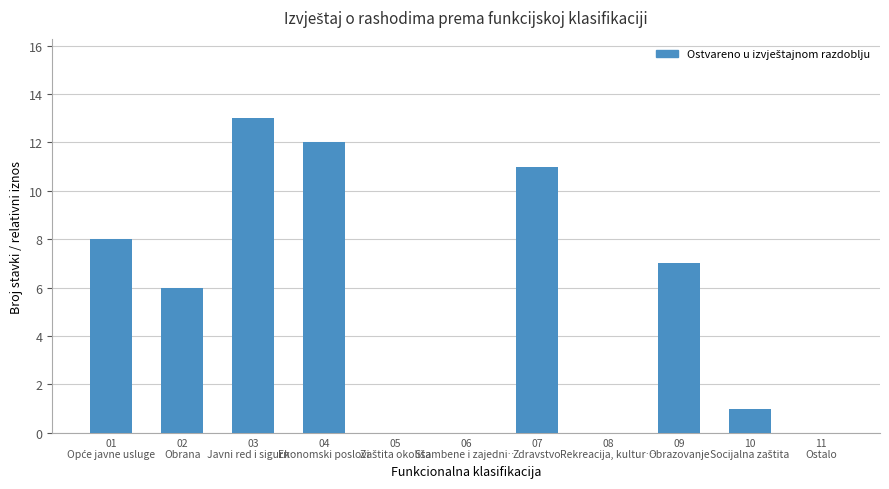

What is the maximum value shown in the chart?

13